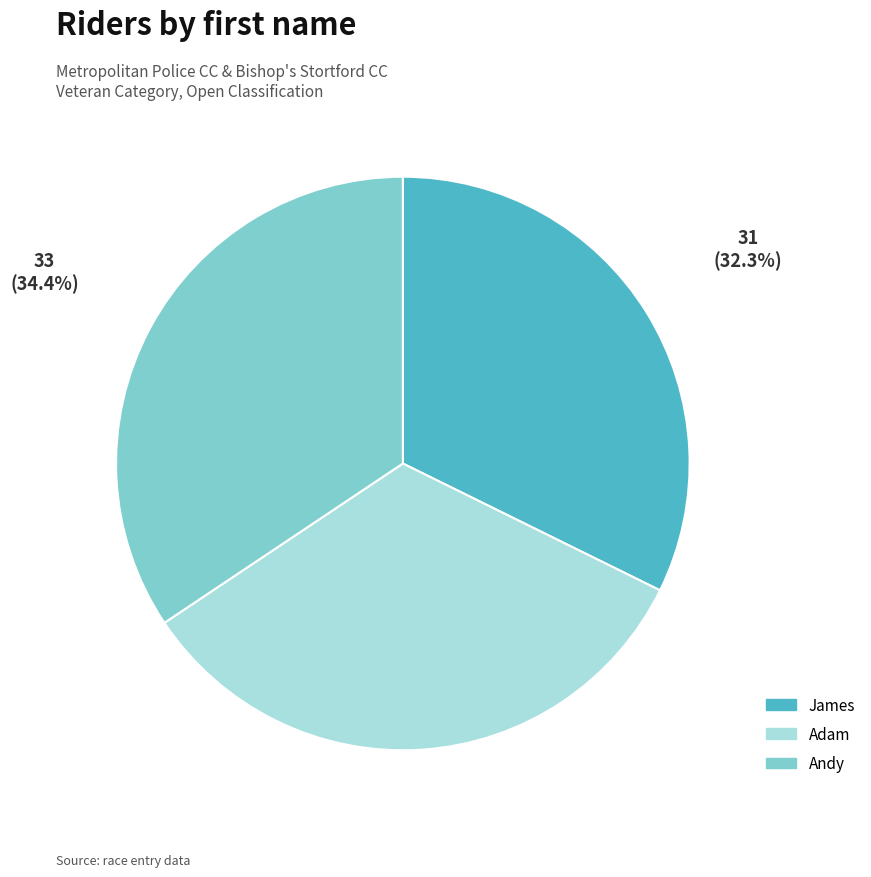

What is the largest slice in the pie chart?

Andy